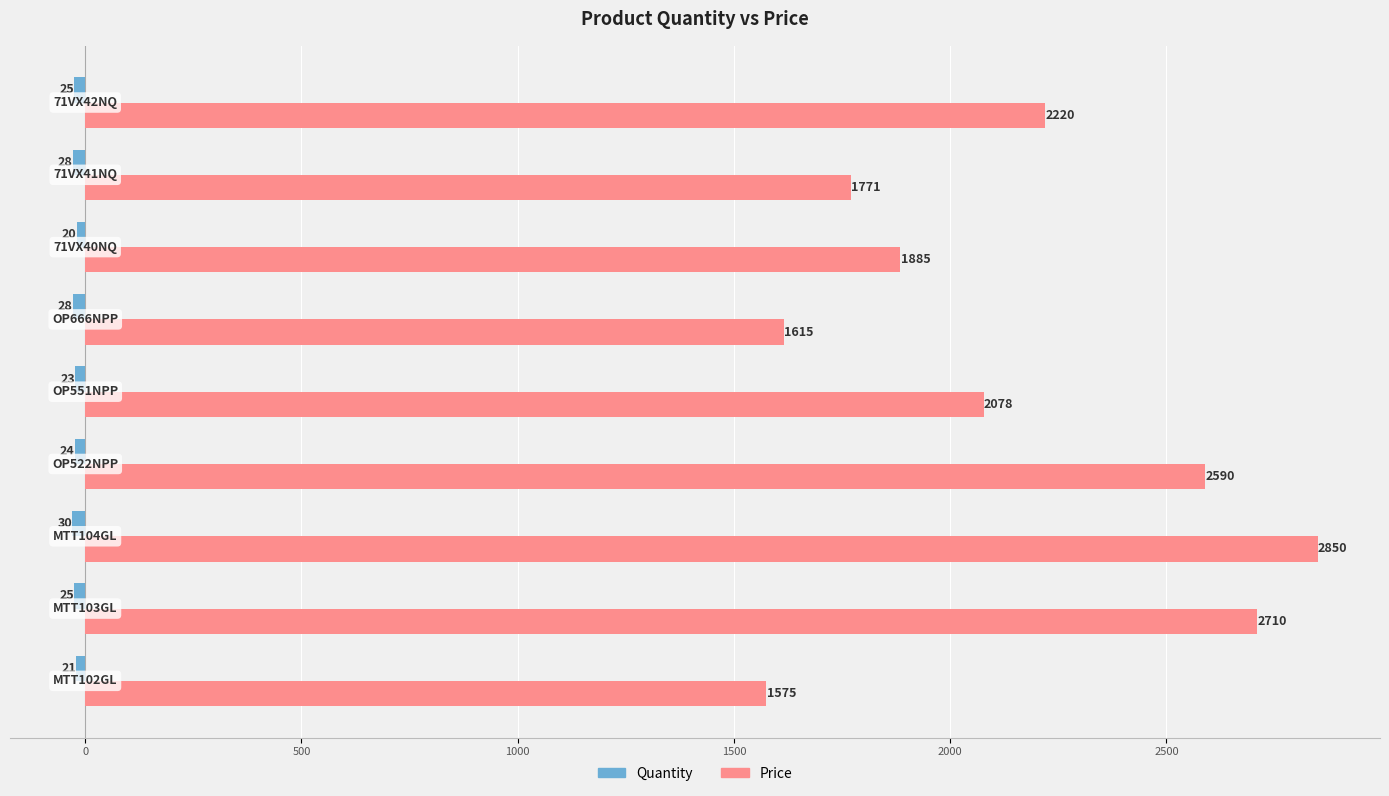

What is the sum of all Price values?

19294